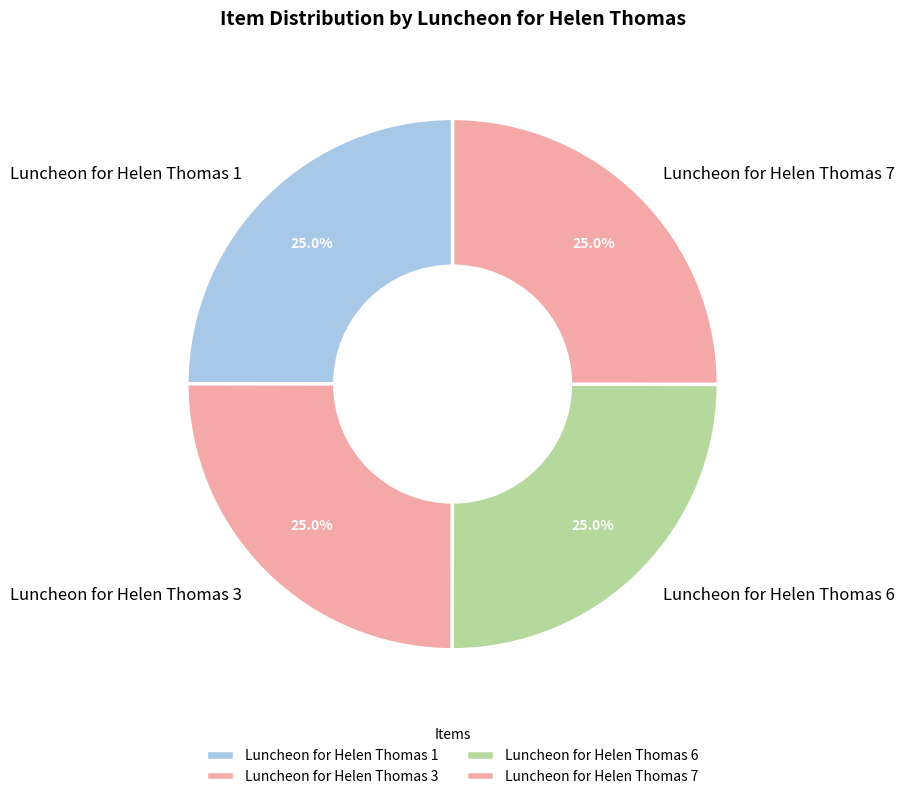

Does Luncheon for Helen Thomas 7 account for over 50% of the chart?

No